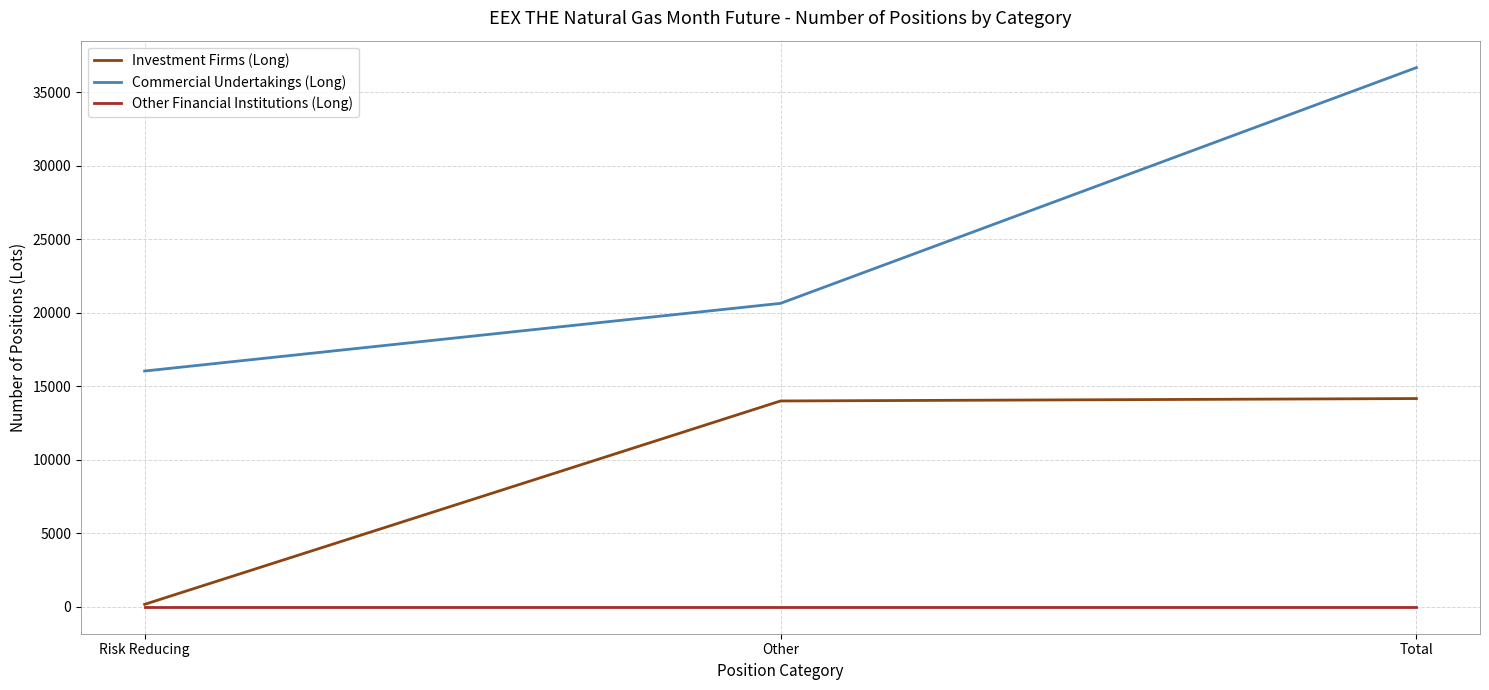

Is it true that Commercial Undertakings (Long) equals 20644 at Other?

True